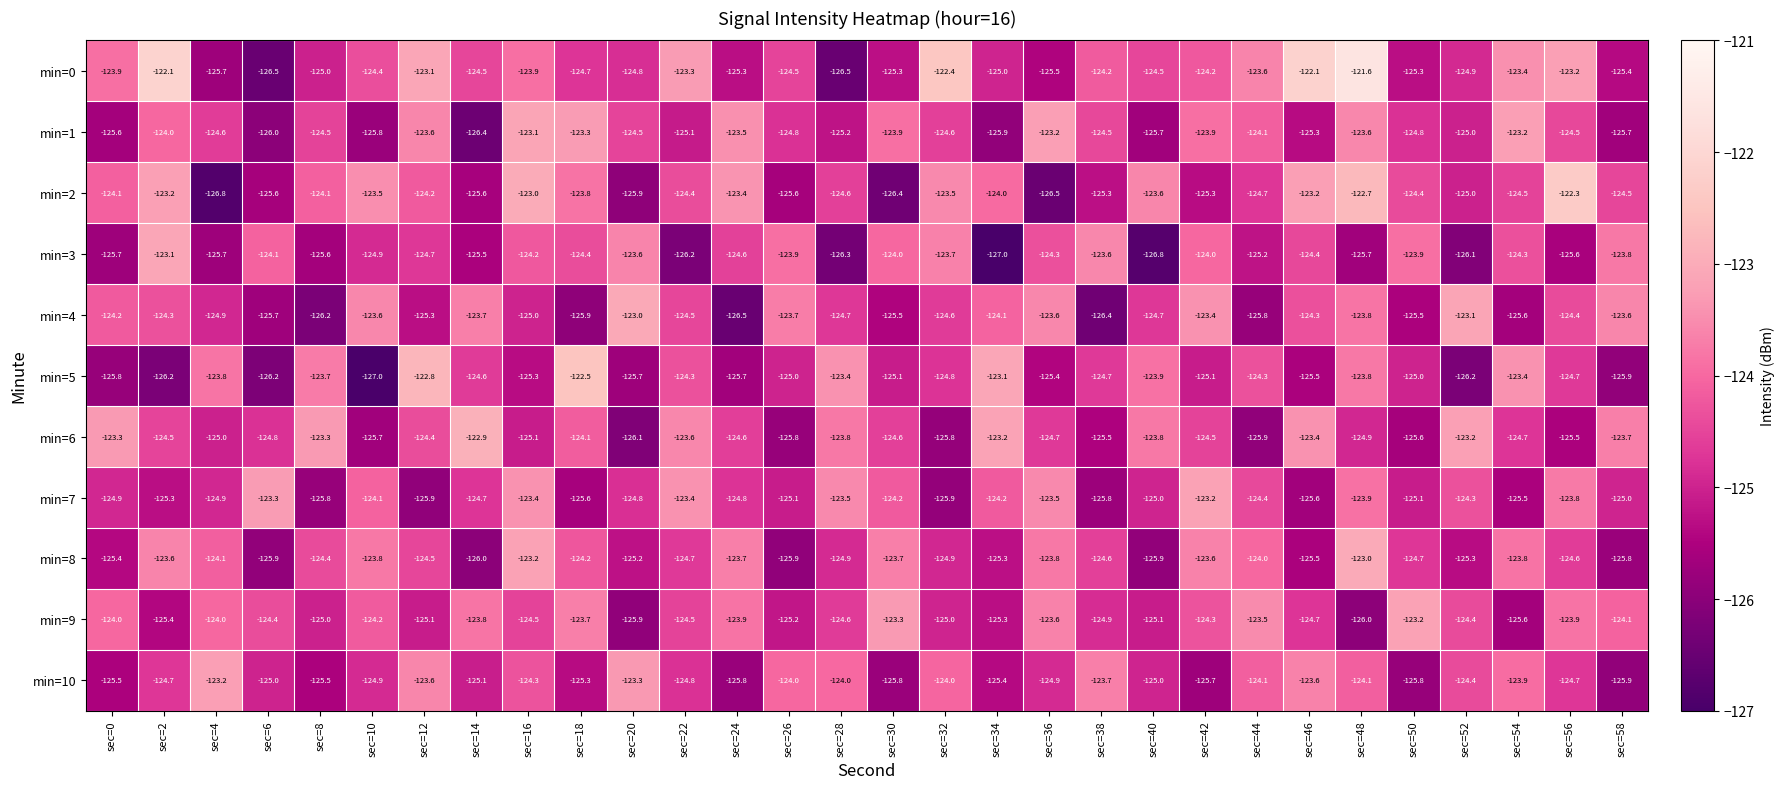

What is the sum of all min=5 values?

-3742.9